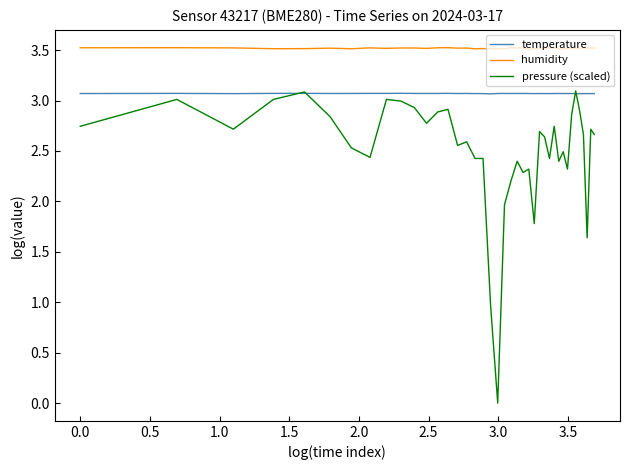

What is the highest value of the humidity series?

3.5